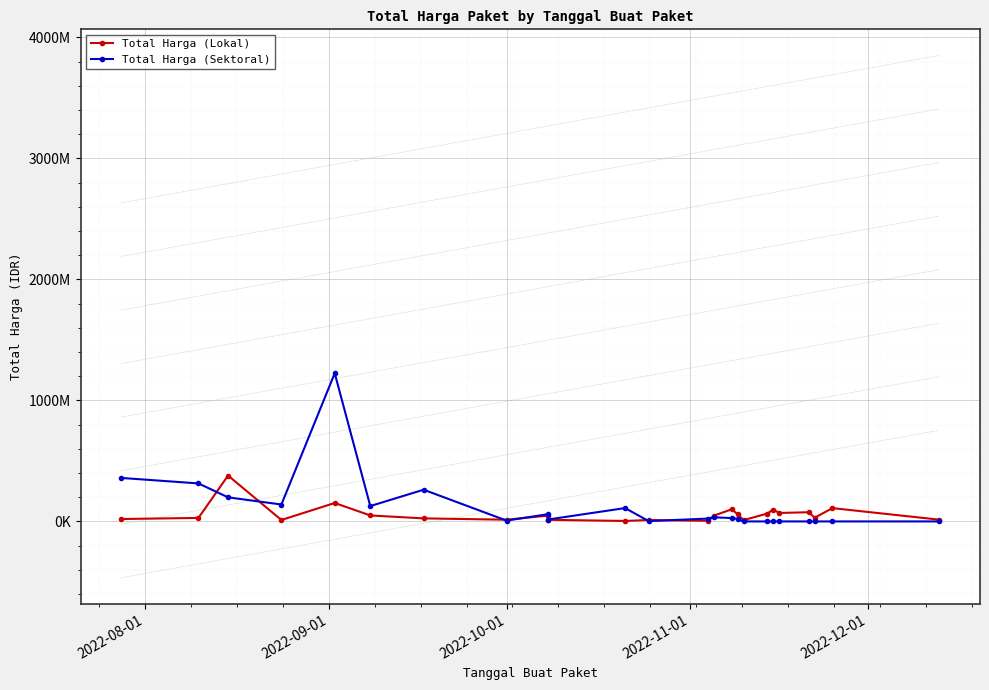

True or false: Total Harga (Sektoral) and Total Harga (Lokal) intersect in this chart.

True